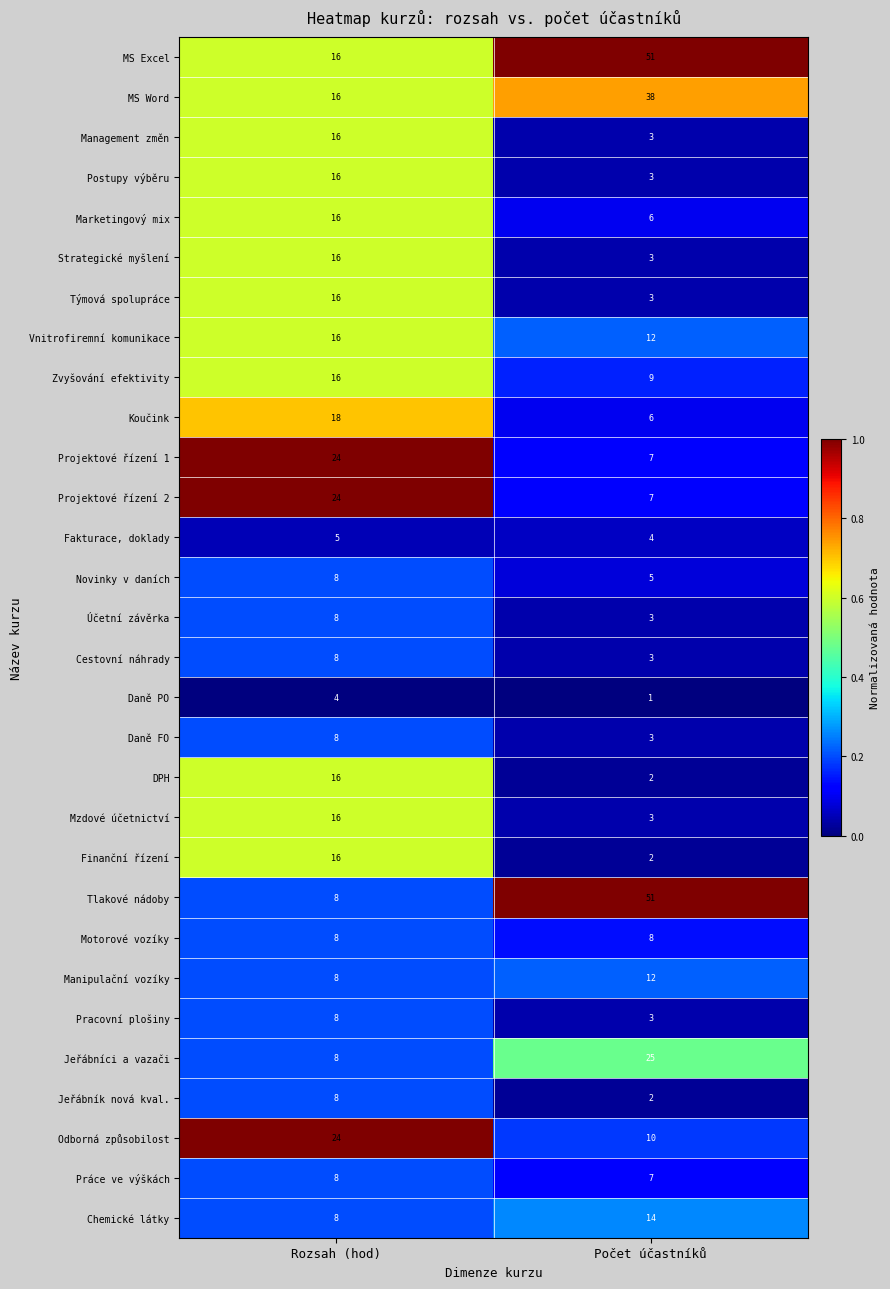

Is the value of Projektové řízení 1 at Rozsah (hod) greater than the value of DPH at Počet účastníků?

Yes